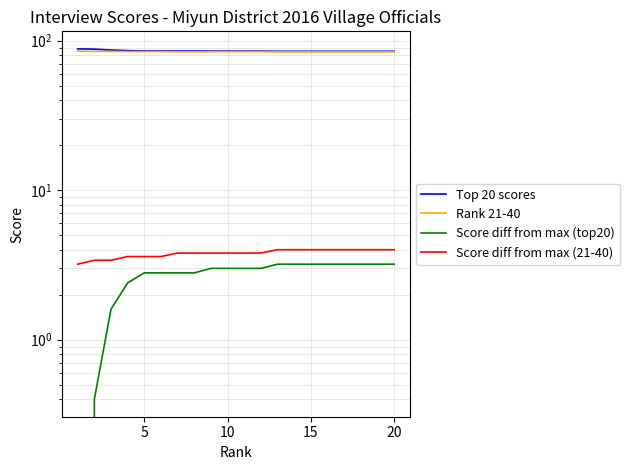

What is the difference between the highest and lowest values at 15?

83.4